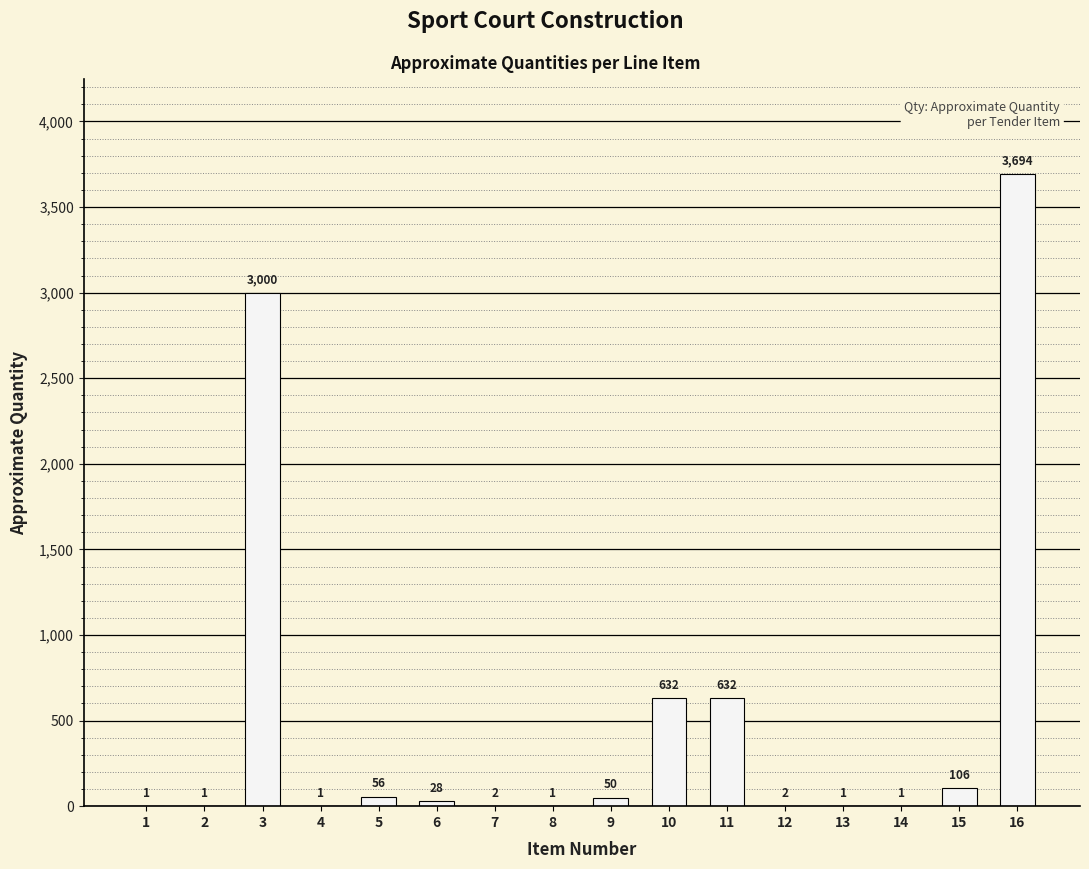

At which label does the data first exceed 28?

3